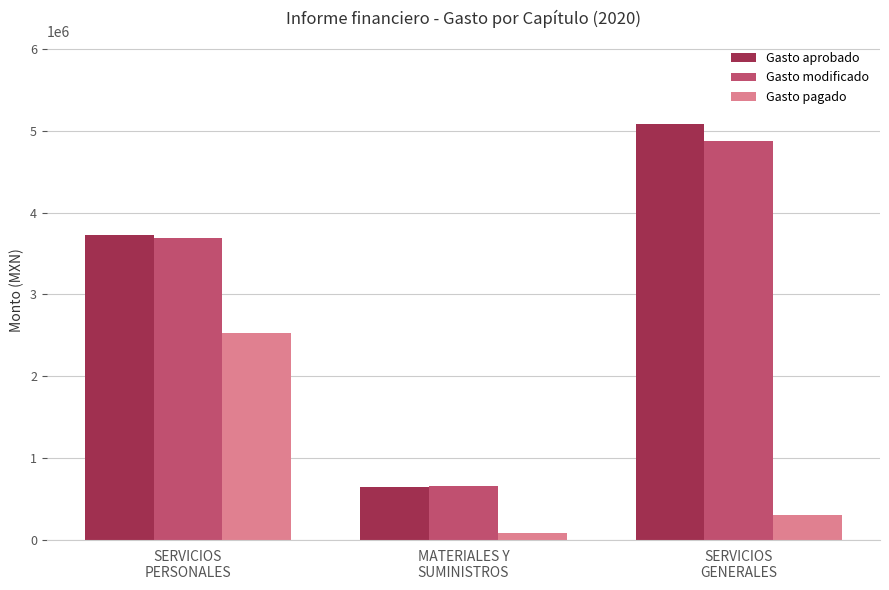

At which category does the chart reach its minimum across all series?

MATERIALES Y
SUMINISTROS